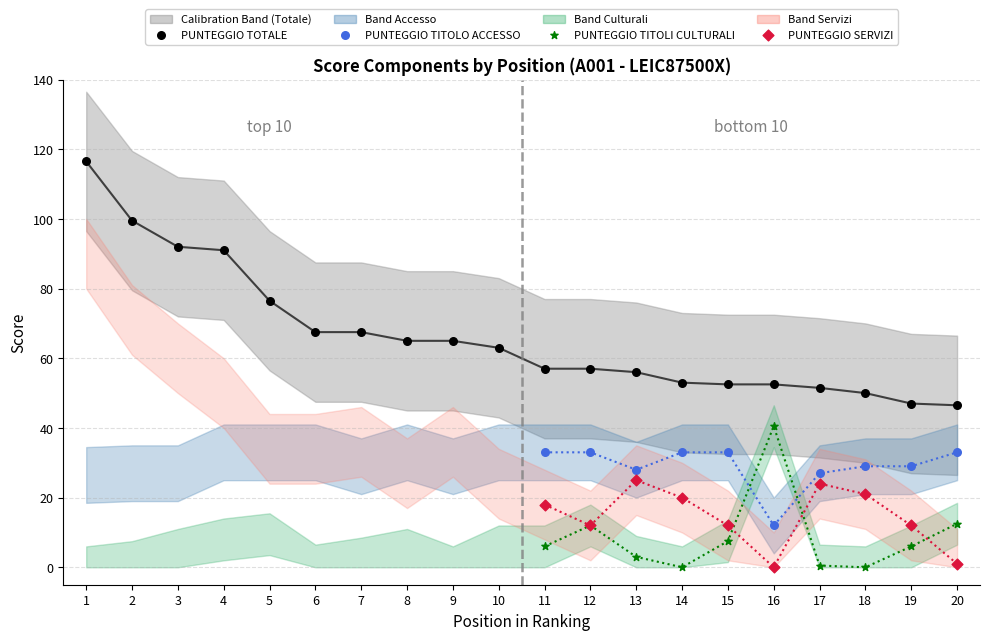

Which series contains the highest Y value?

PUNTEGGIO TOTALE